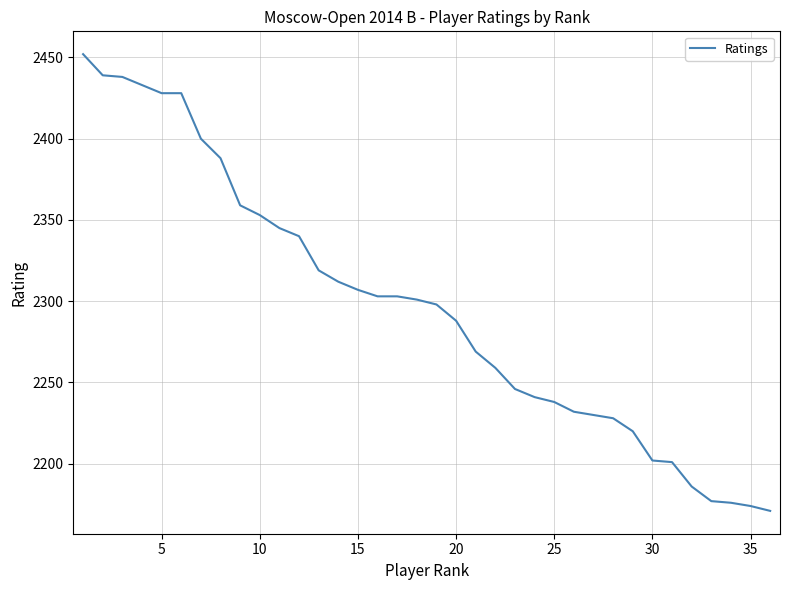

What is the greatest value displayed?

2452